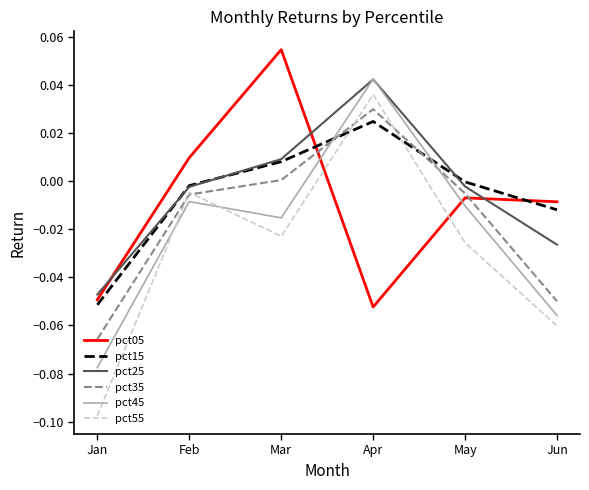

Is the value of pct55 at May greater than the value of pct05 at May?

No